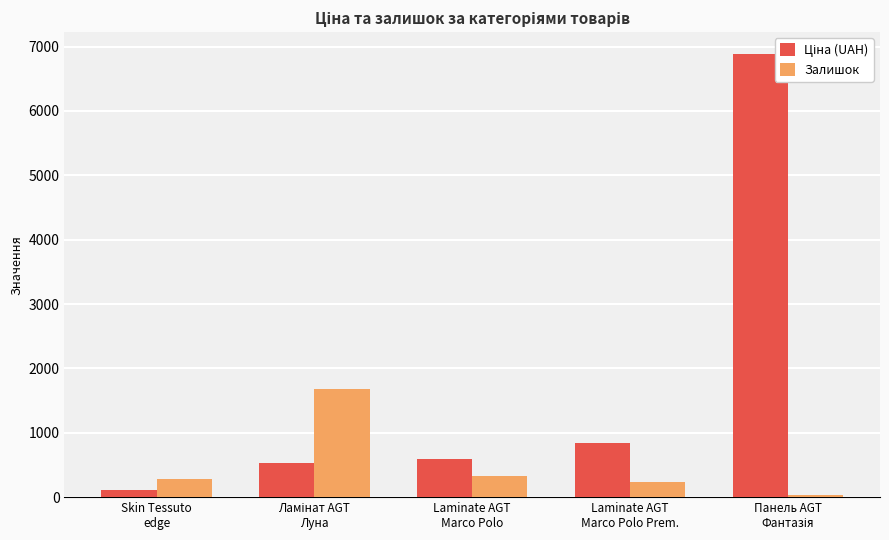

What is the maximum value shown in the chart?

6879.5